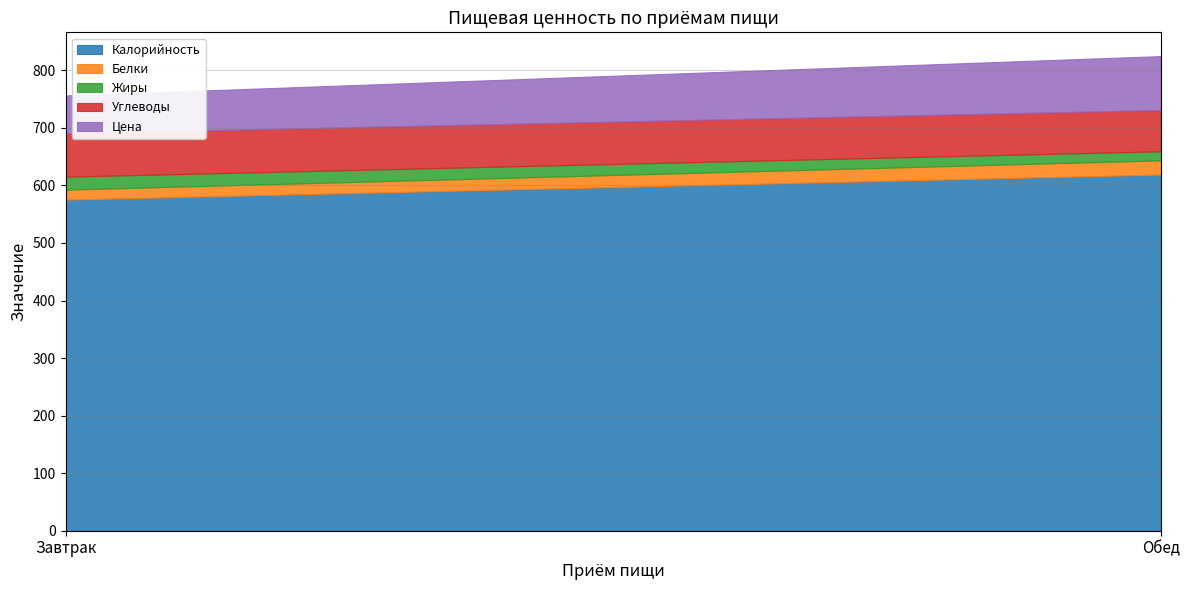

What is the label of the 2nd point from the left?

Обед